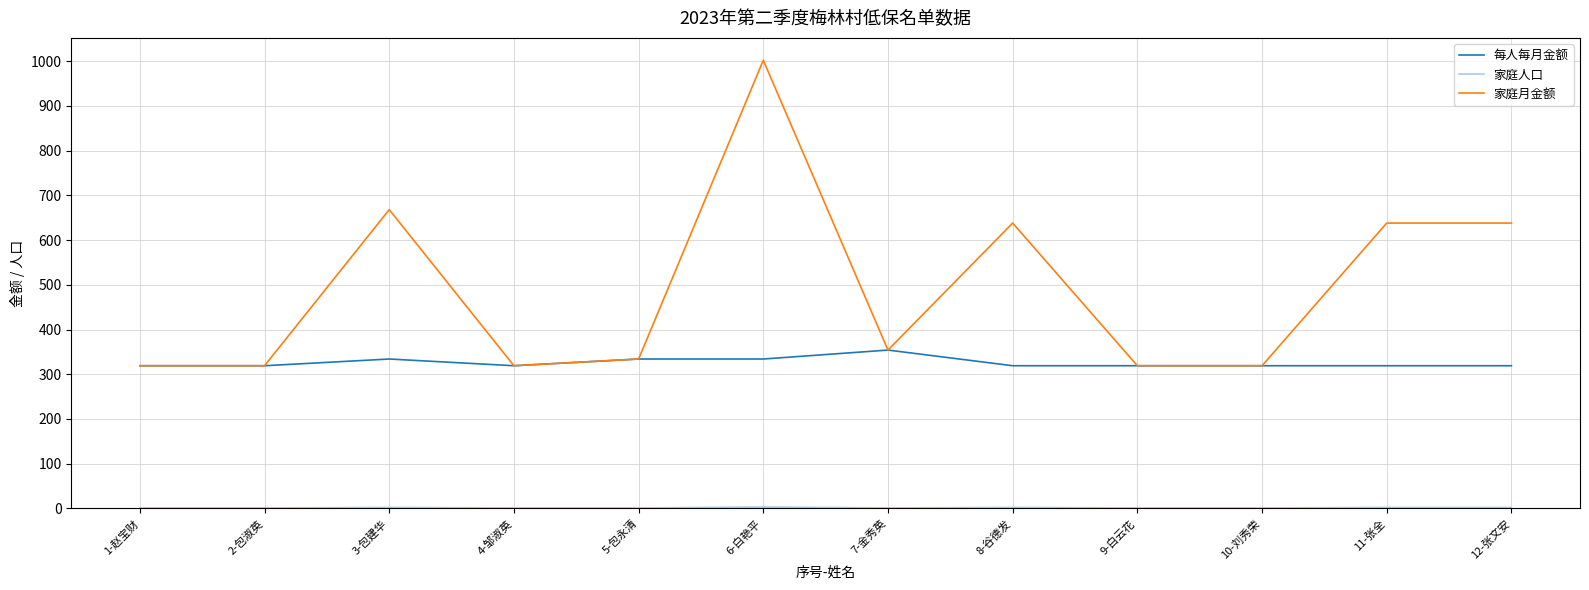

At how many categories does at least one series exceed 102?

12